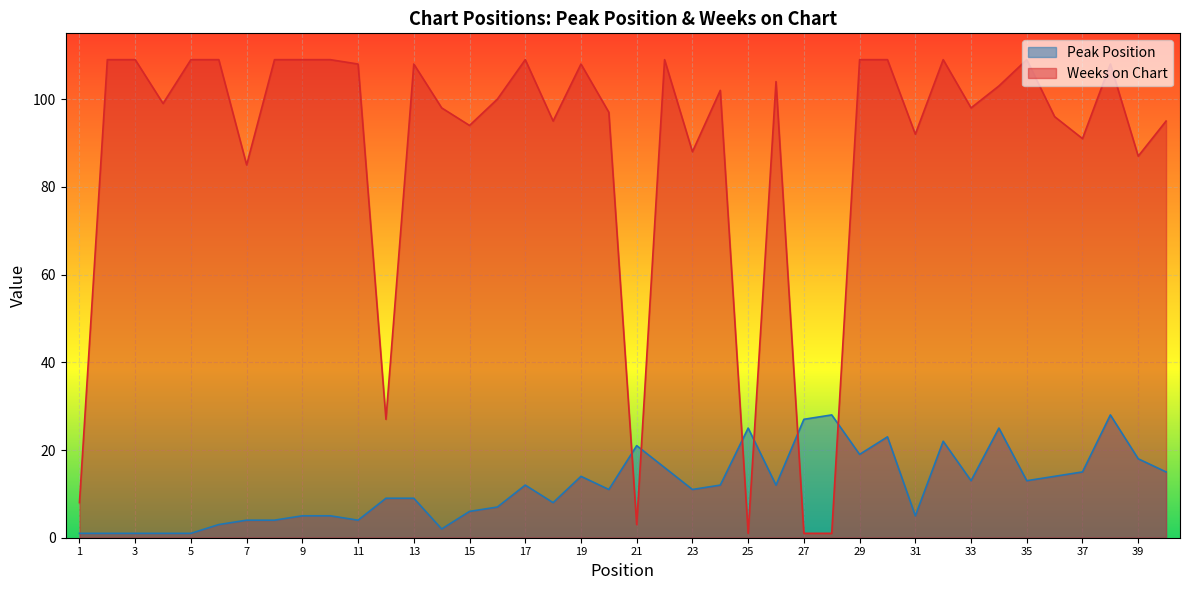

How many data points does each series have?

40